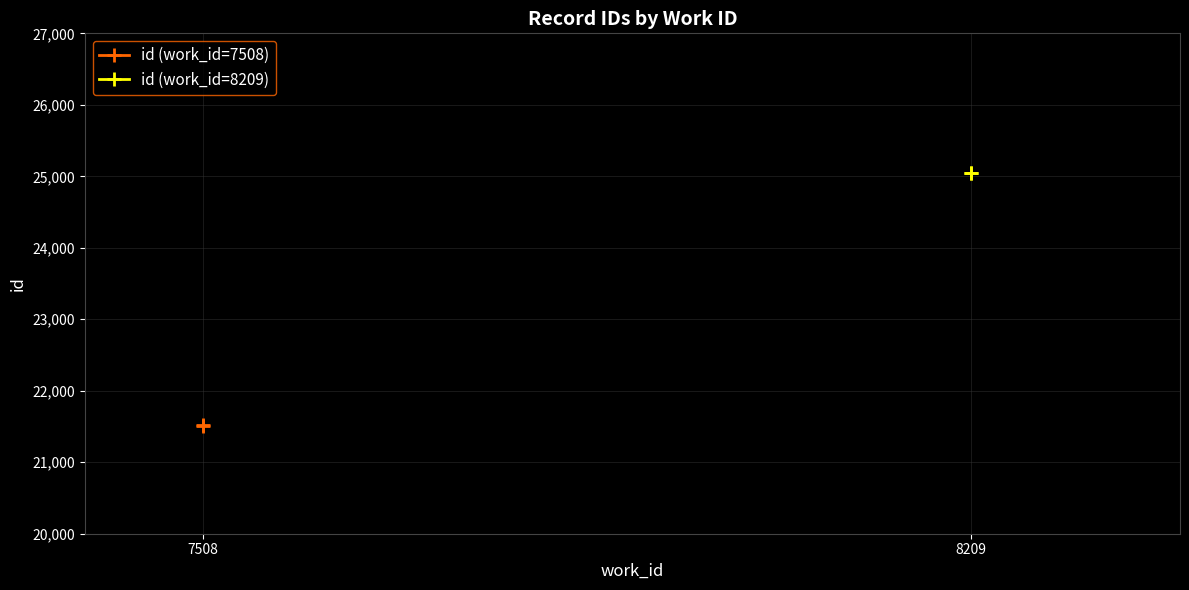

At 8209, list the series in order from smallest to largest.

id (work_id=7508), id (work_id=8209)